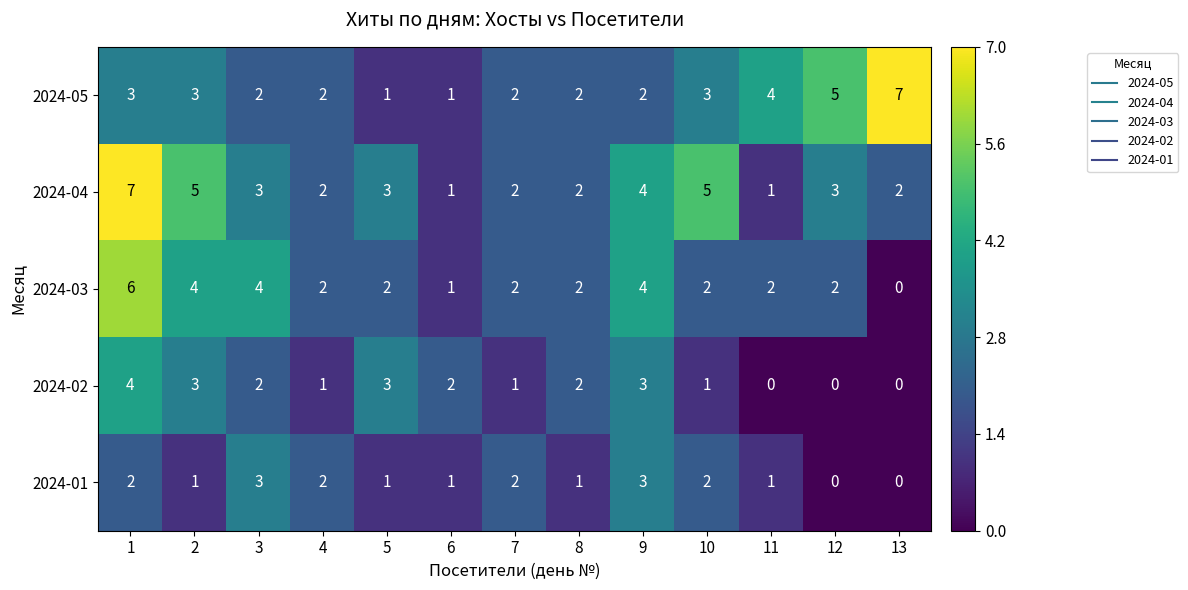

Count the 2024-01 values in the range 1 to 2.

9